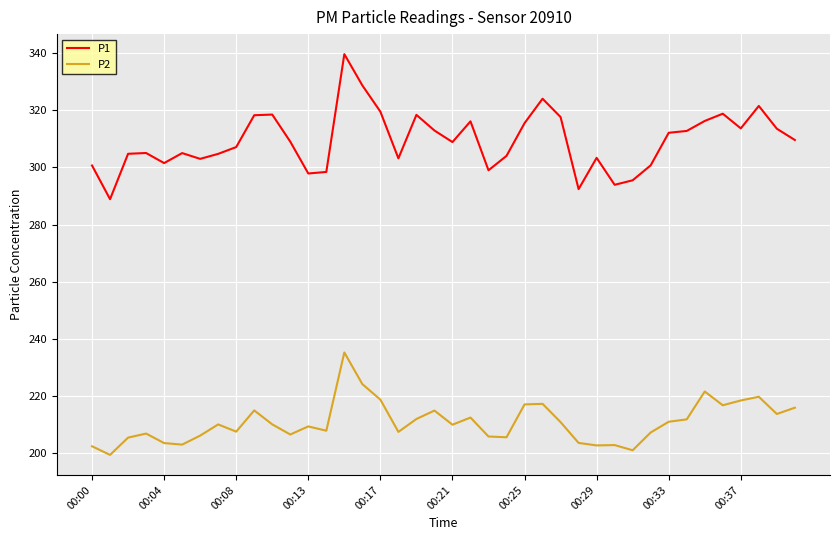

What is the lowest value of the P1 series?

288.9